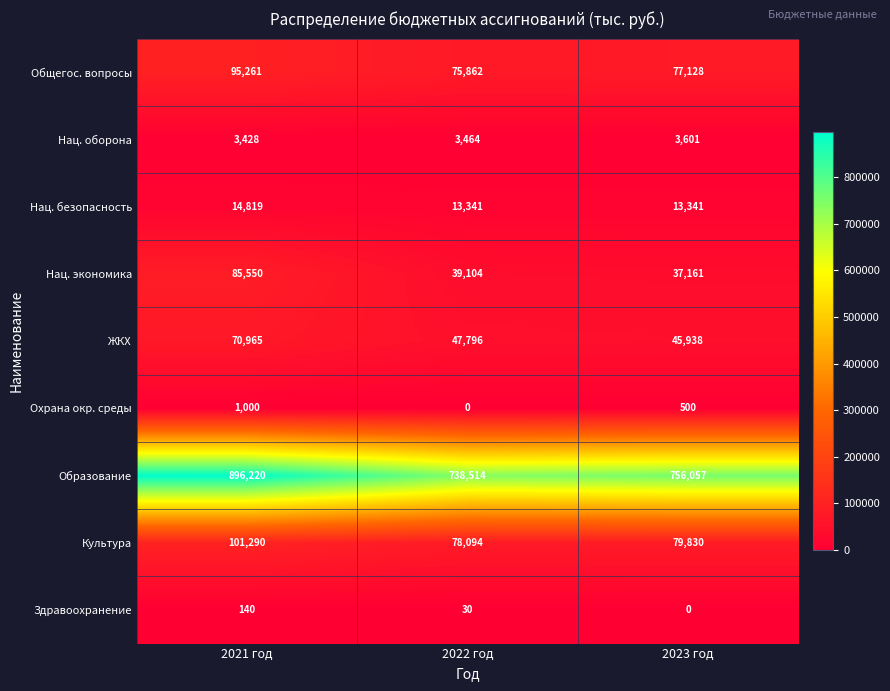

What is the sum of the ЖКХ values at 2023 год and 2021 год?

116903